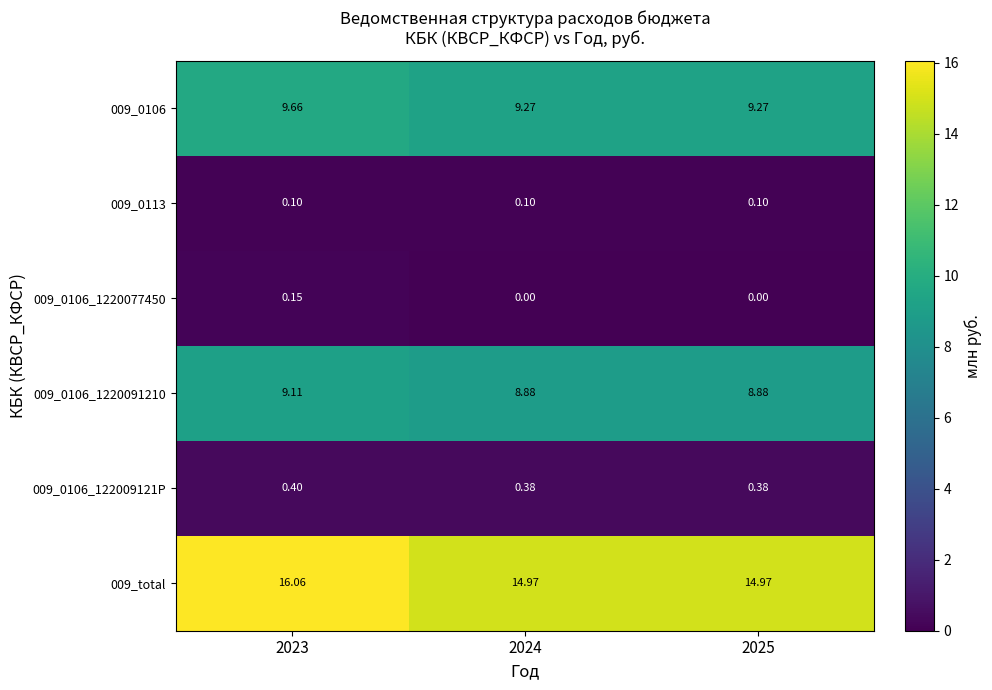

Rank the series by their maximum value, from highest to lowest.

009_total, 009_0106, 009_0106_1220091210, 009_0106_122009121P, 009_0106_1220077450, 009_0113